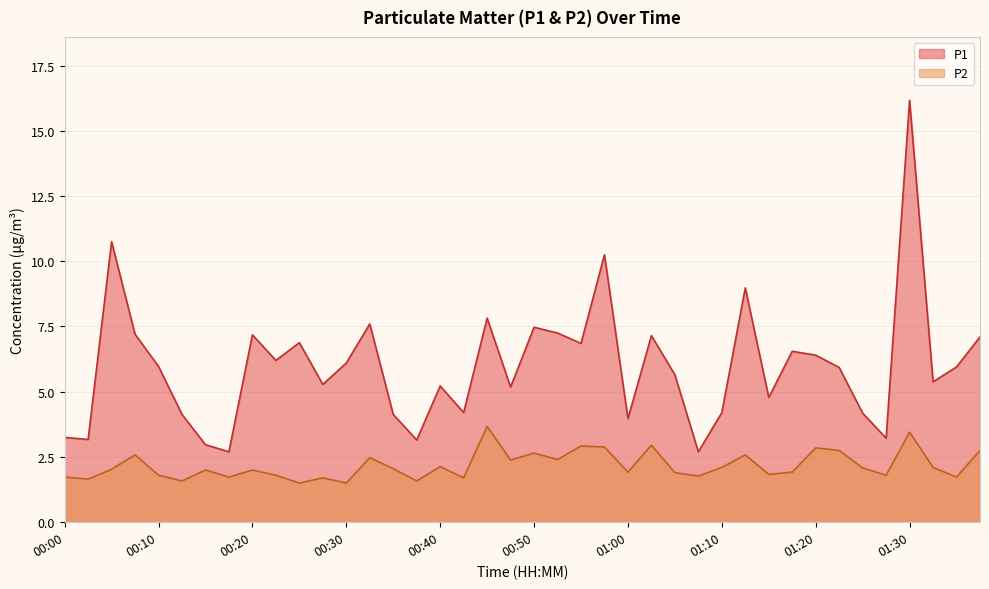

Is the value of P1 at 01:02 greater than the value of P2 at 00:00?

Yes